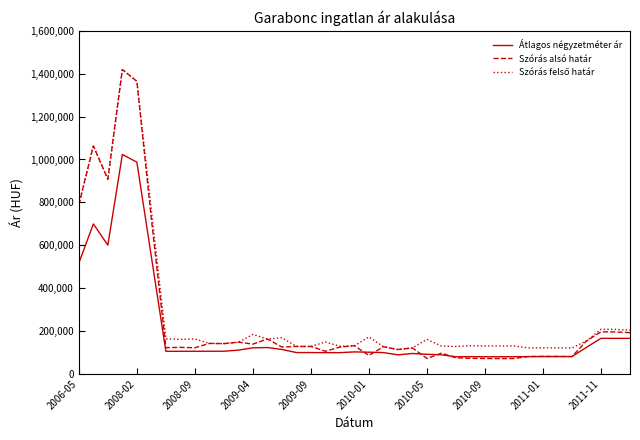

What is the maximum value shown in the chart?

1419734